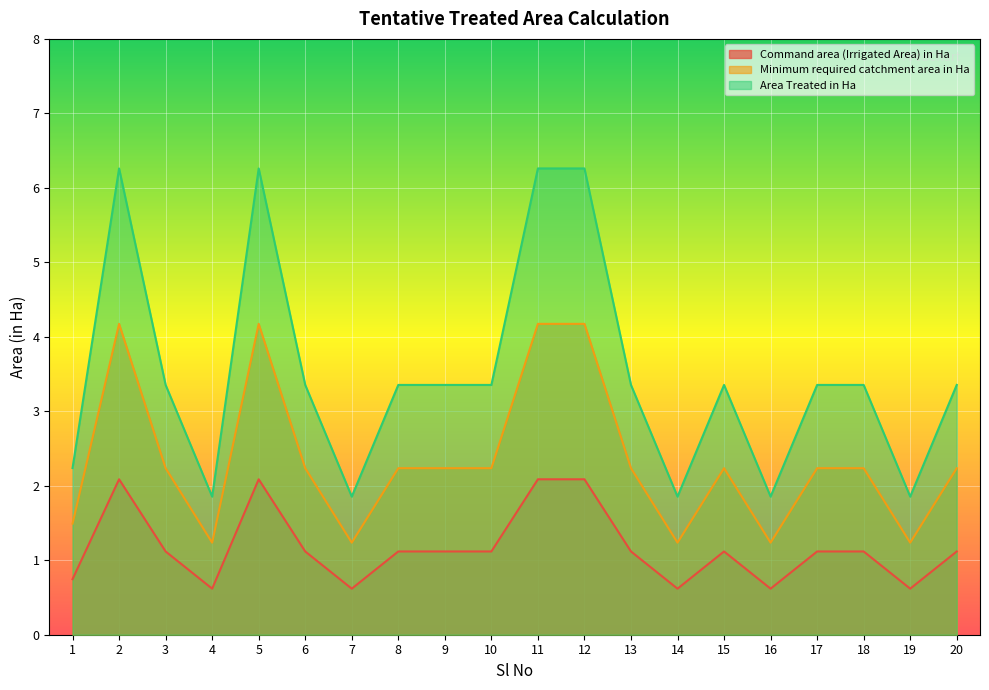

True or false: Command area (Irrigated Area) in Ha and Area Treated in Ha intersect in this chart.

False